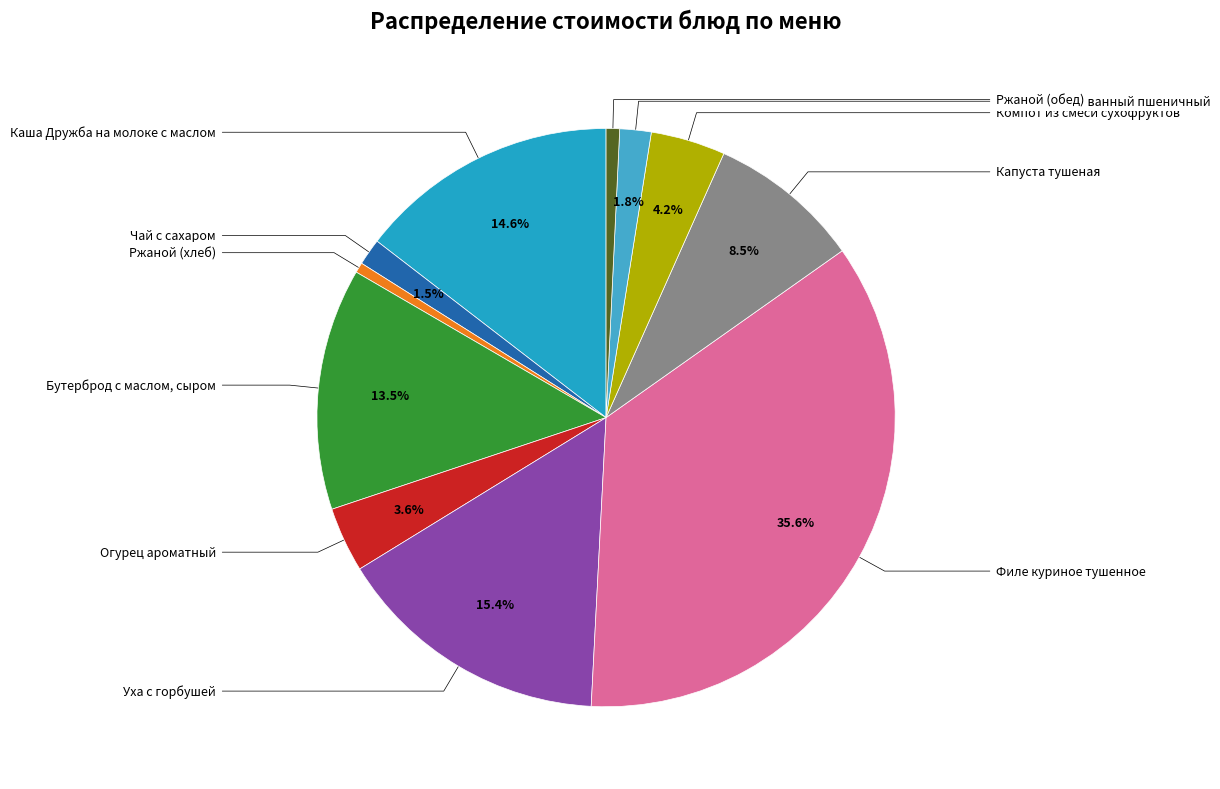

What is the largest slice in the pie chart?

Филе куриное тушенное